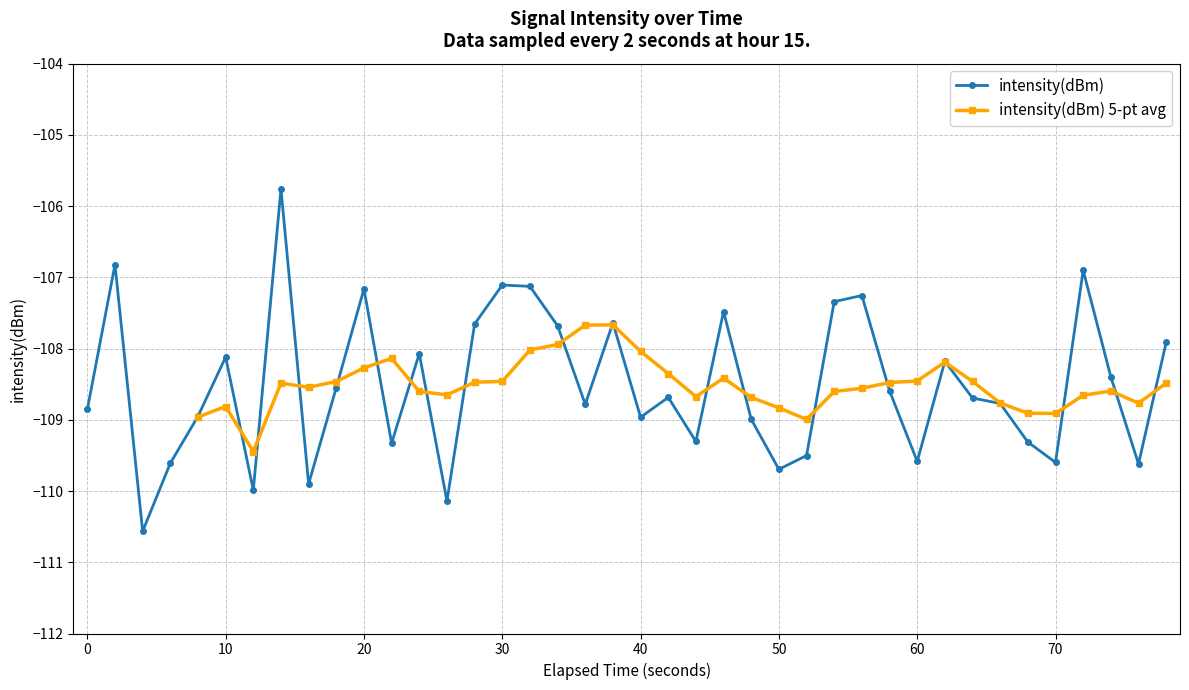

True or false: intensity(dBm) has a value of -108.9 at 0.

True